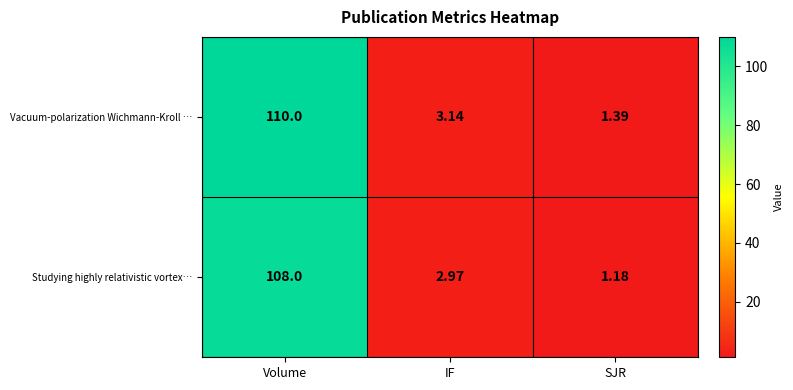

Where does the Studying highly relativistic vortex… series first go above 2?

Volume